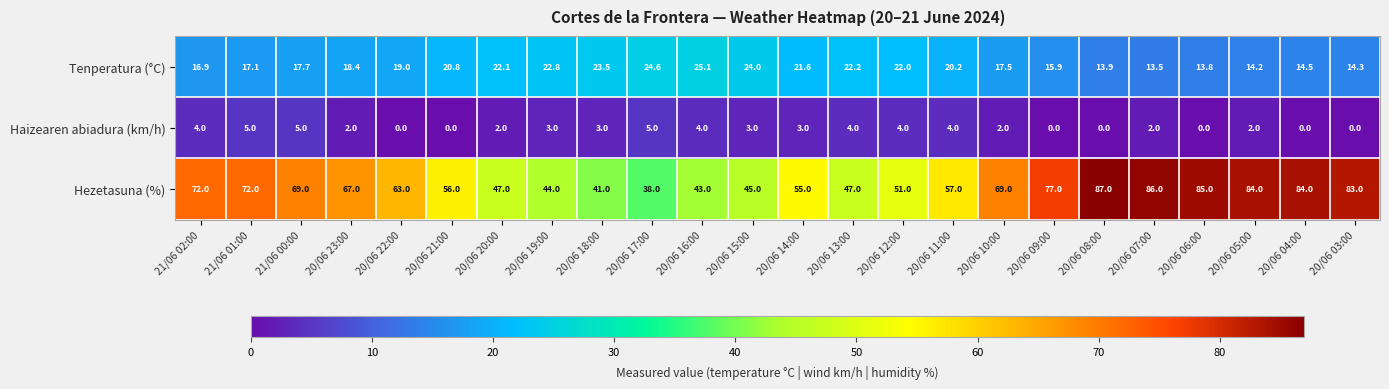

Which series has the largest range (max minus min)?

Hezetasuna (%)